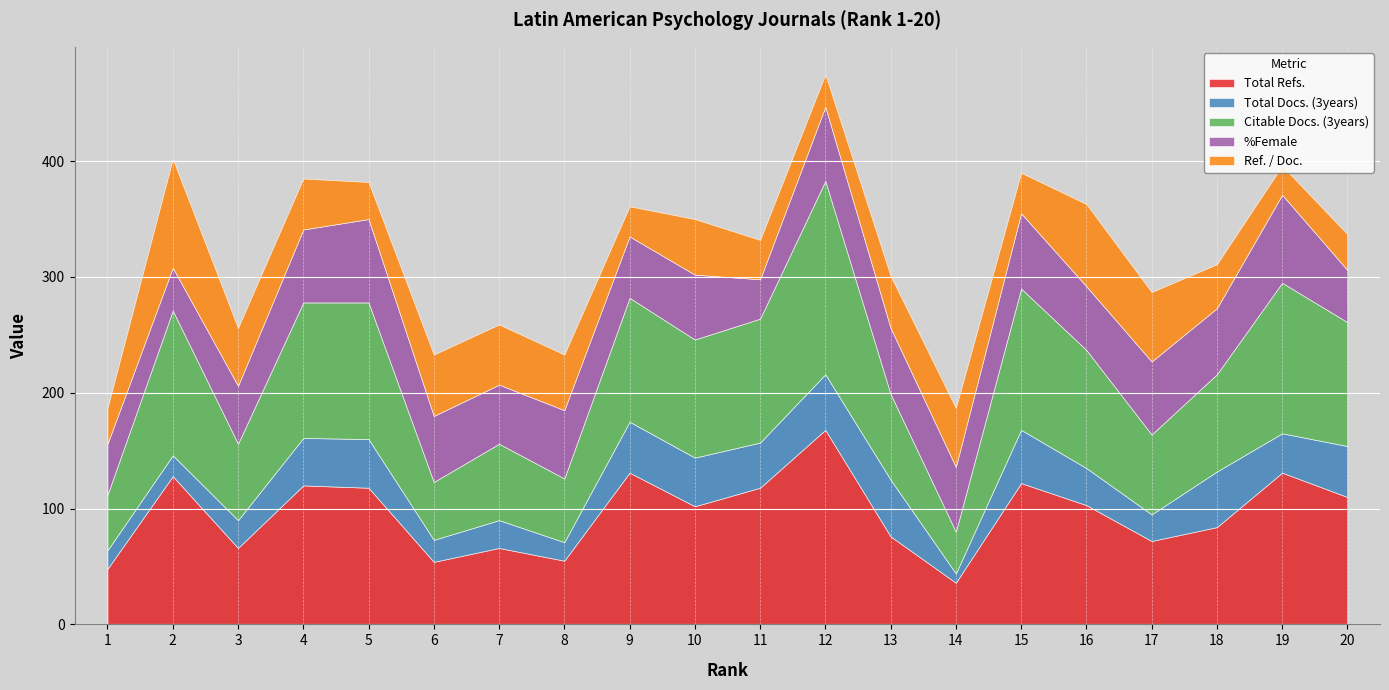

How many interior local peaks does the Total Docs. (3years) series have?

6